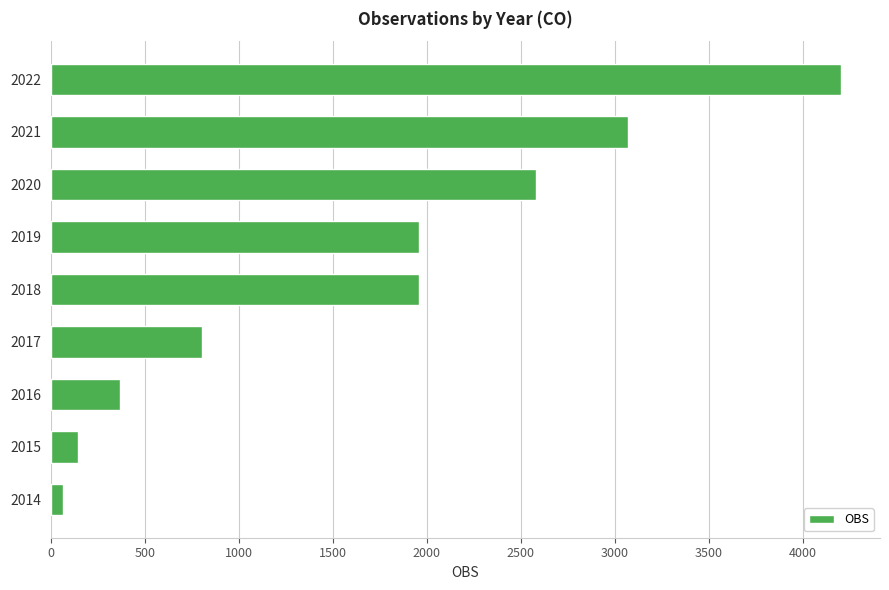

What is the greatest value displayed?

4199